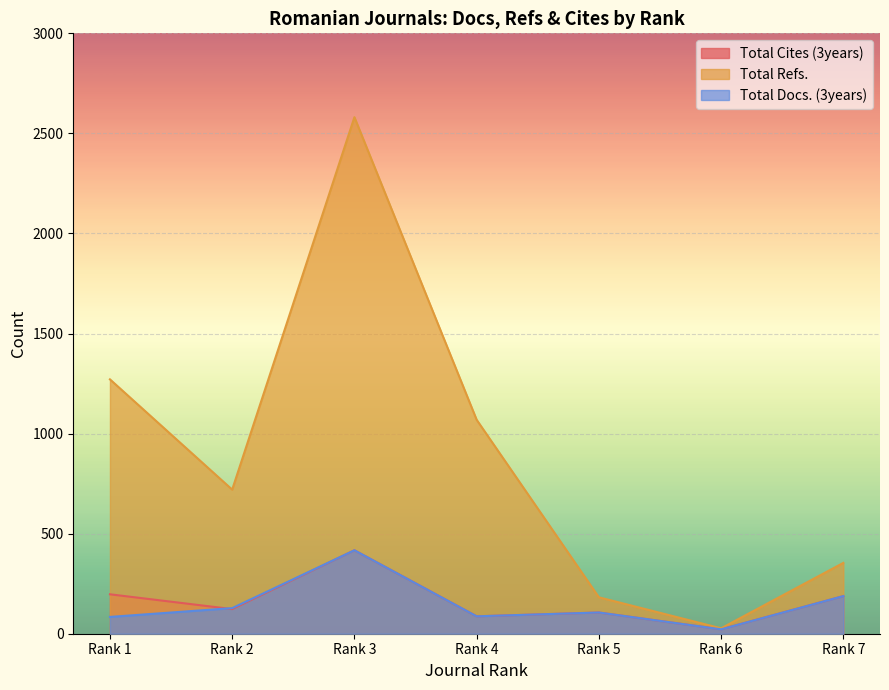

How many lines are shown in the chart?

3